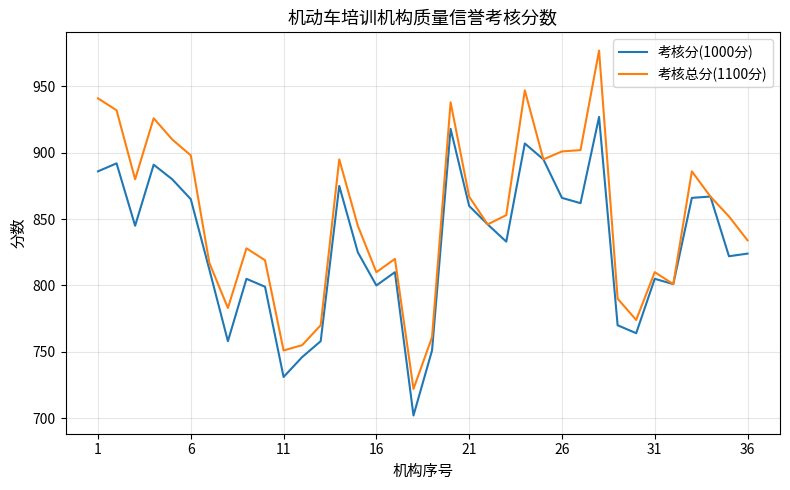

Does the chart display data point markers on the line(s)?

No